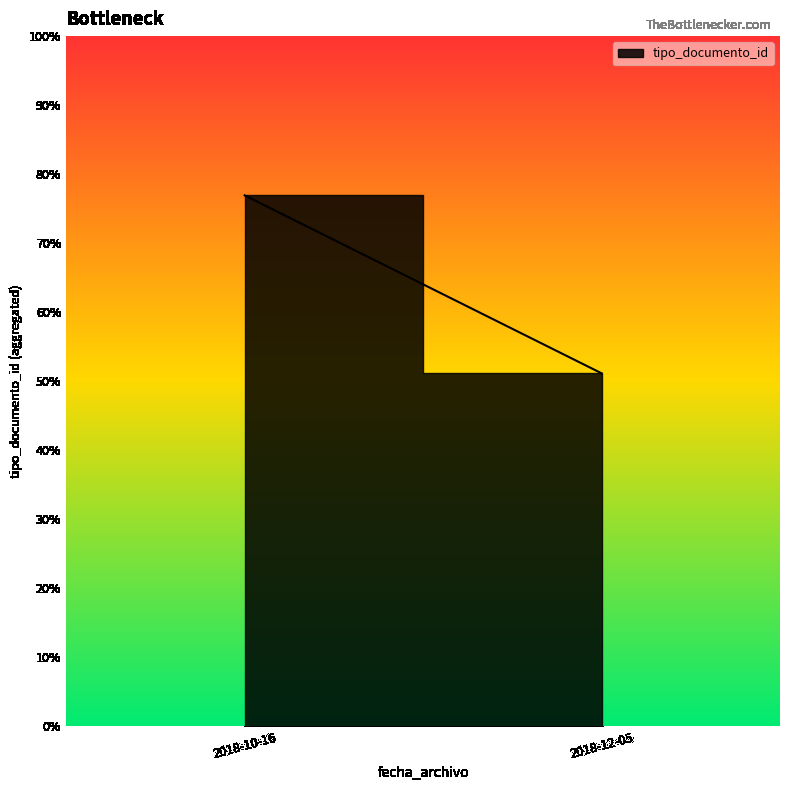

True or false: there are more than 2 points higher than both neighbors.

False